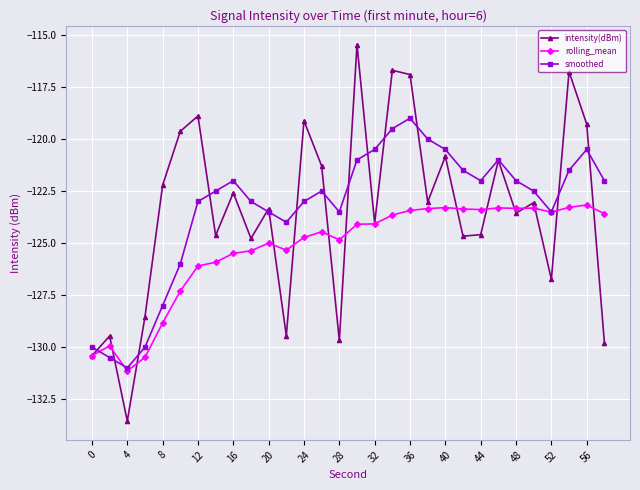

What is the lowest value of the rolling_mean series?

-131.1